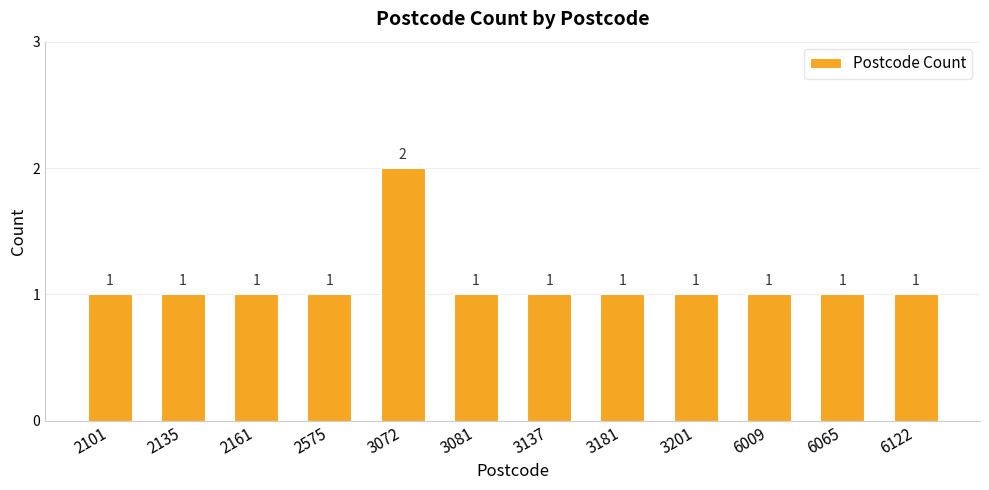

The chart shows a value of 2 at 3181. True or false?

False